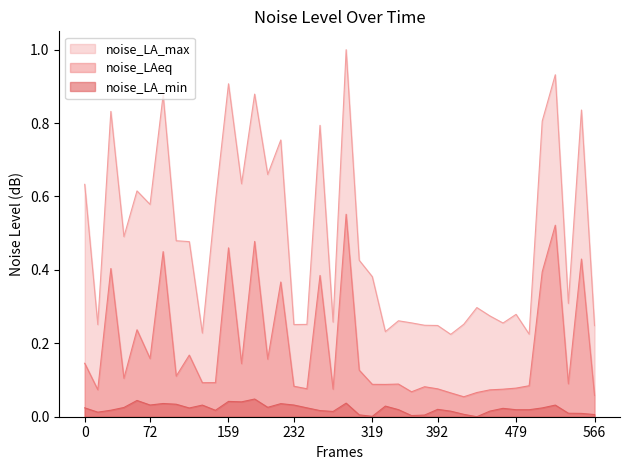

Which series has the widest spread of values?

noise_LA_max